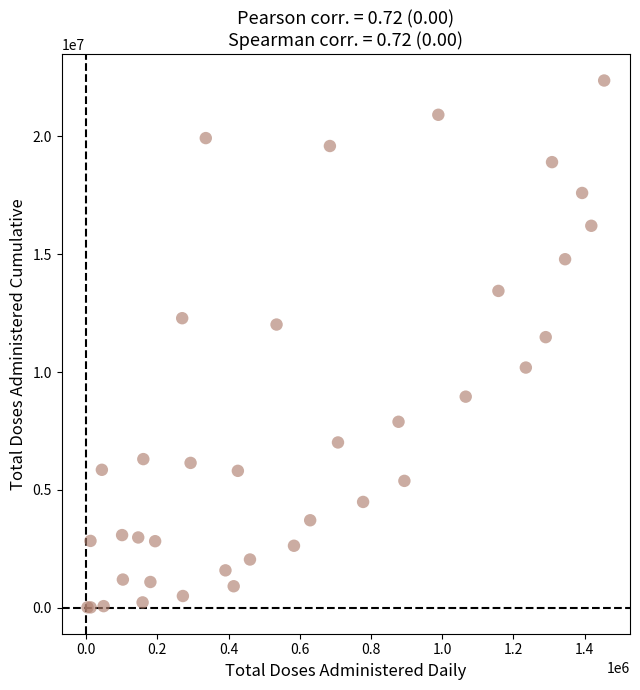

What Y value in the scatter plot is closest to 11193078?

11481487